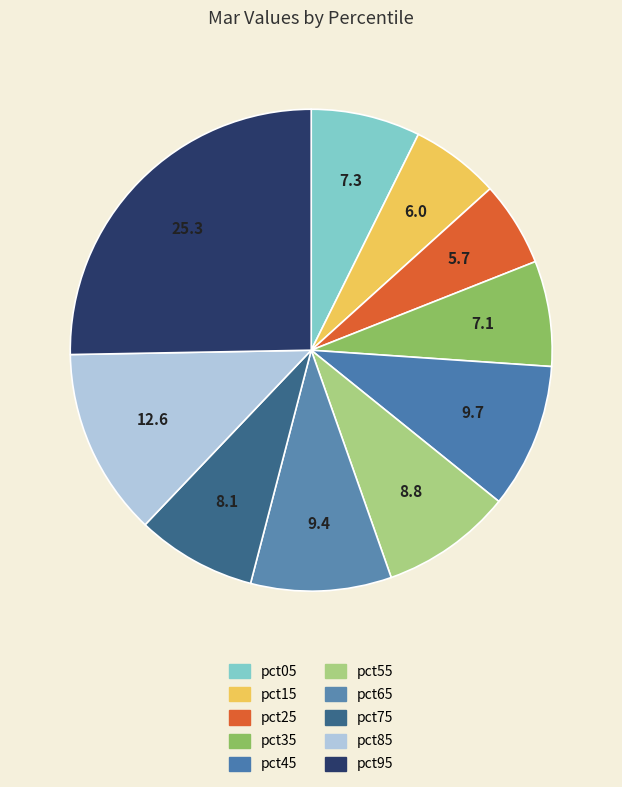

Count the number of slices in the pie.

10